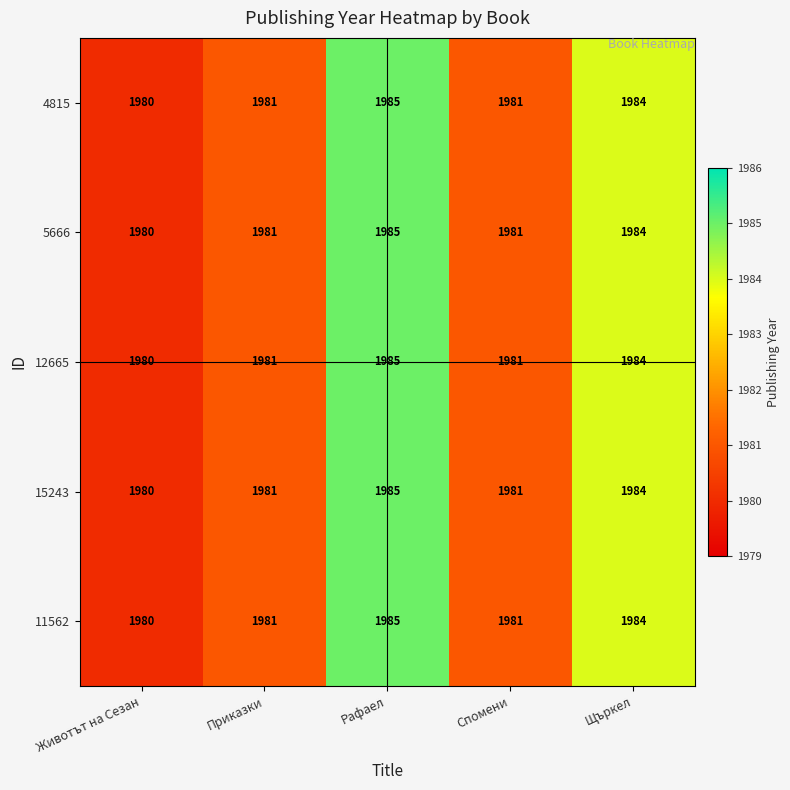

What is the average value of the 11562 series?

1982